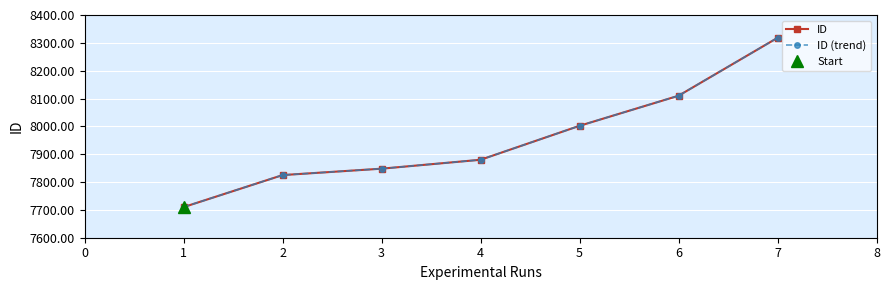

At how many categories does at least one series exceed 8102?

2